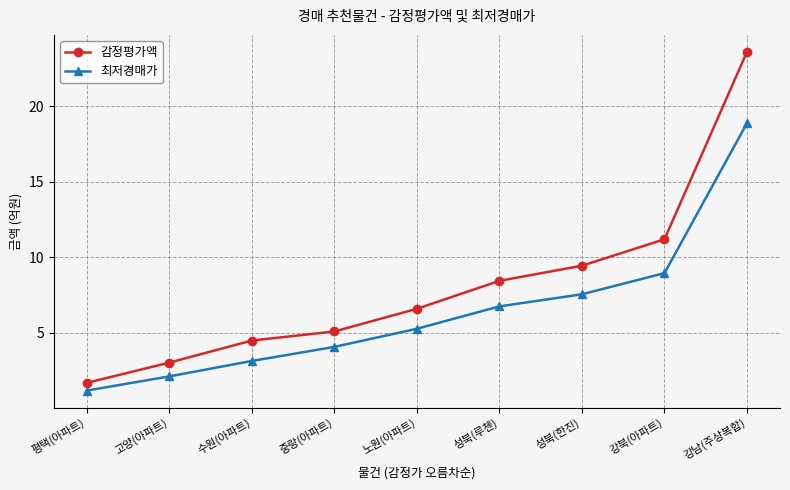

Rank the series by their average value, from lowest to highest.

최저경매가, 감정평가액